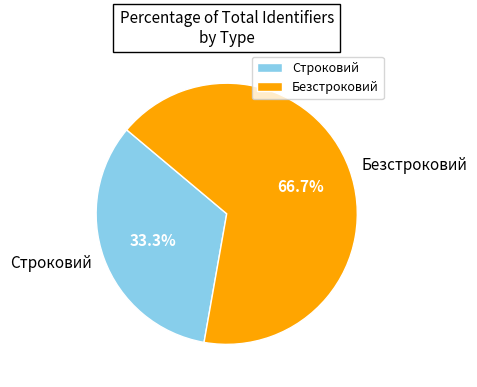

Is it true that Строковий is 33% of the pie?

True